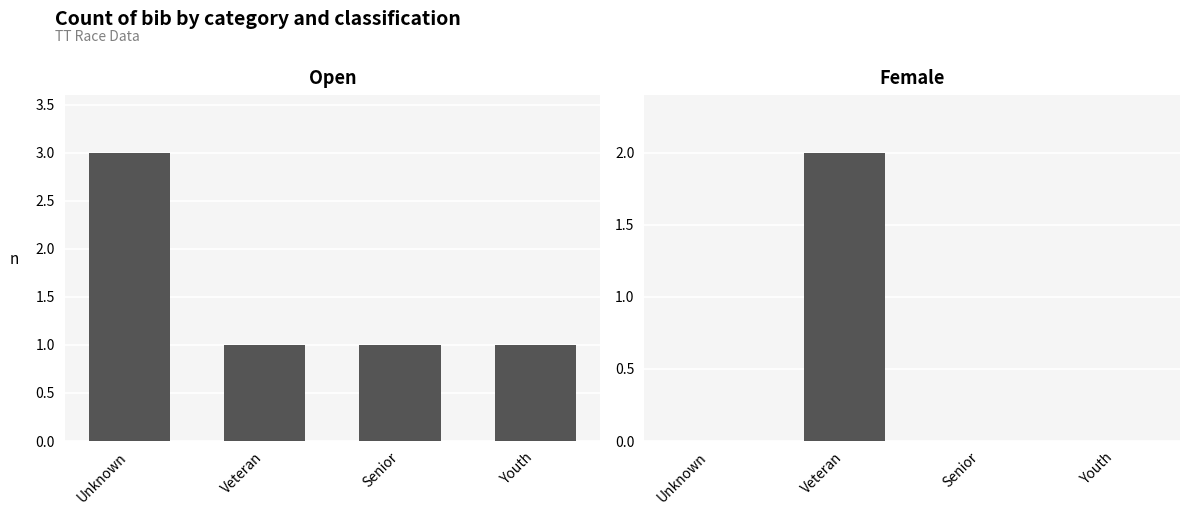

List the series in order of their overall mean, lowest first.

Female, Open